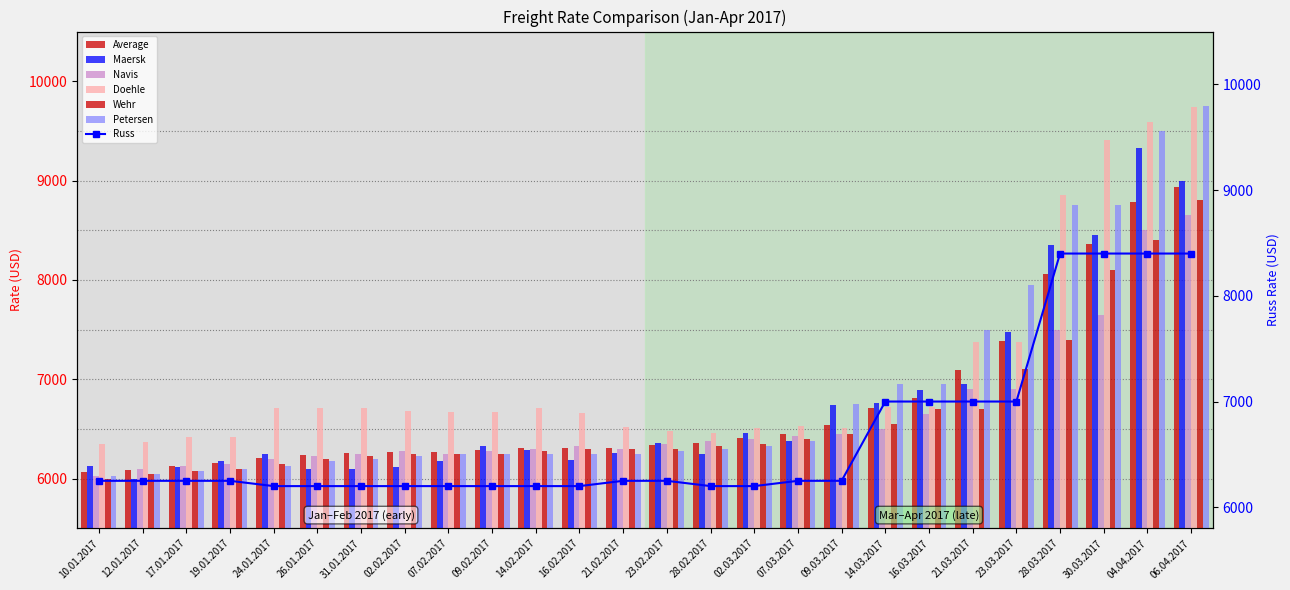

What is the difference between the highest and lowest values at 21.02.2017?

271